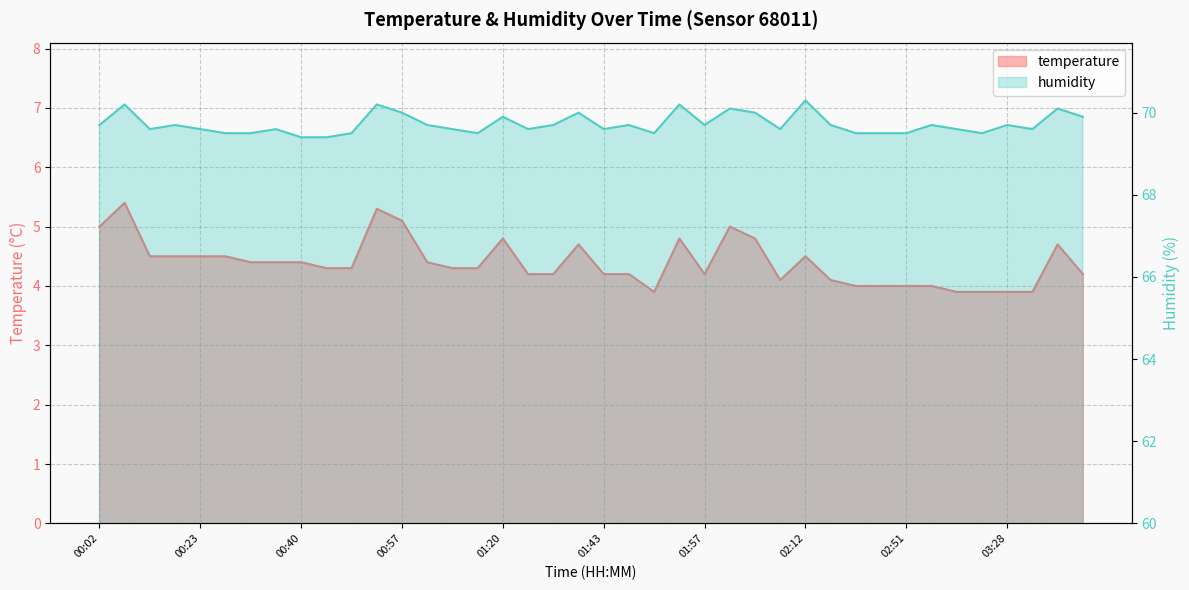

True or false: temperature and humidity cross at least once.

False